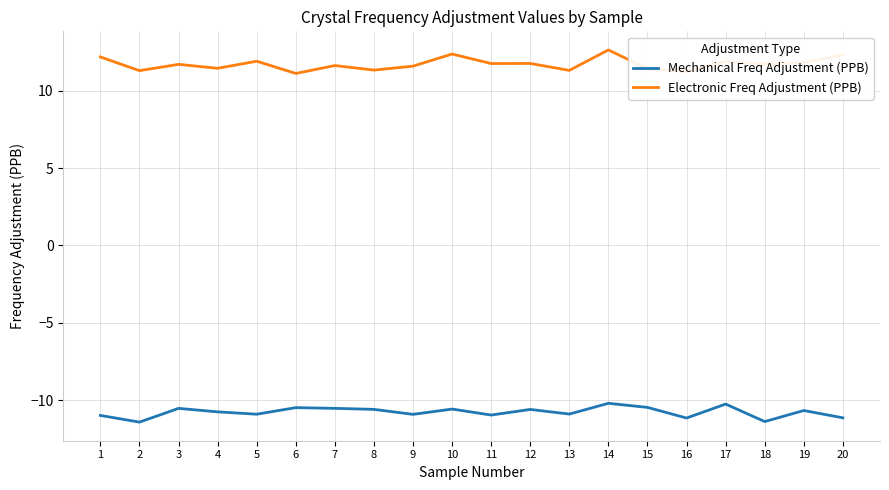

Count the number of data series in this chart.

2